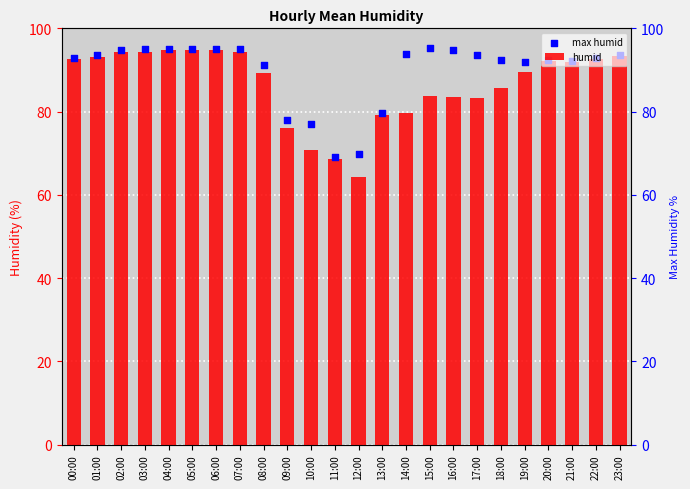

Which series contains the lowest Y value?

humid